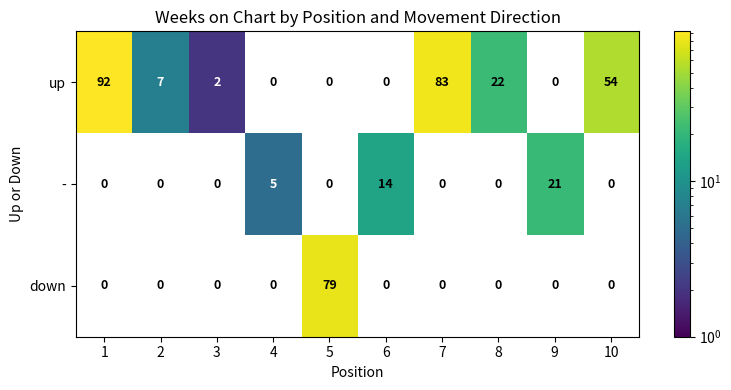

Rank the series by their maximum value, from highest to lowest.

up, down, -